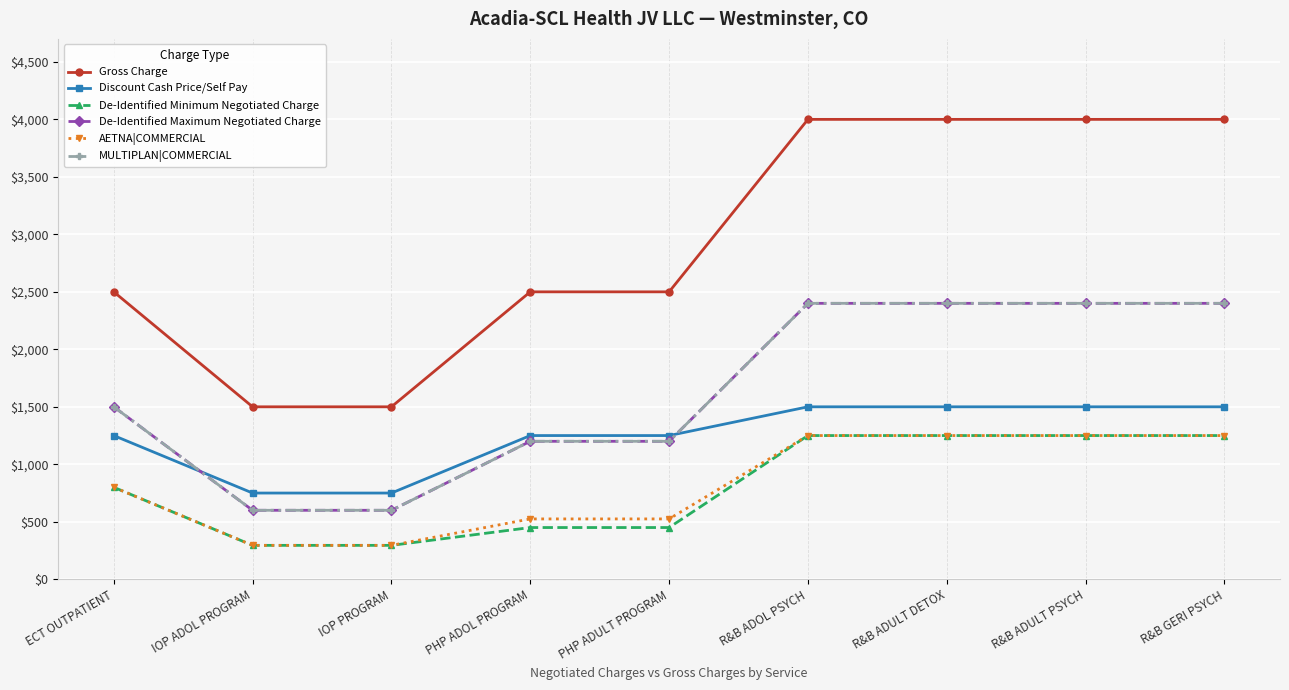

Reading left to right, extract all data points from this chart.

Gross Charge: 2500	1500	1500	2500	2500	4000	4000	4000	4000
Discount Cash Price/Self Pay: 1250	750	750	1250	1250	1500	1500	1500	1500
De-Identified Minimum Negotiated Charge: 800	295	295	450	450	1250	1250	1250	1250
De-Identified Maximum Negotiated Charge: 1500	600	600	1200	1200	2400	2400	2400	2400
AETNA|COMMERCIAL: 800	295	295	525	525	1250	1250	1250	1250
MULTIPLAN|COMMERCIAL: 1500	600	600	1200	1200	2400	2400	2400	2400